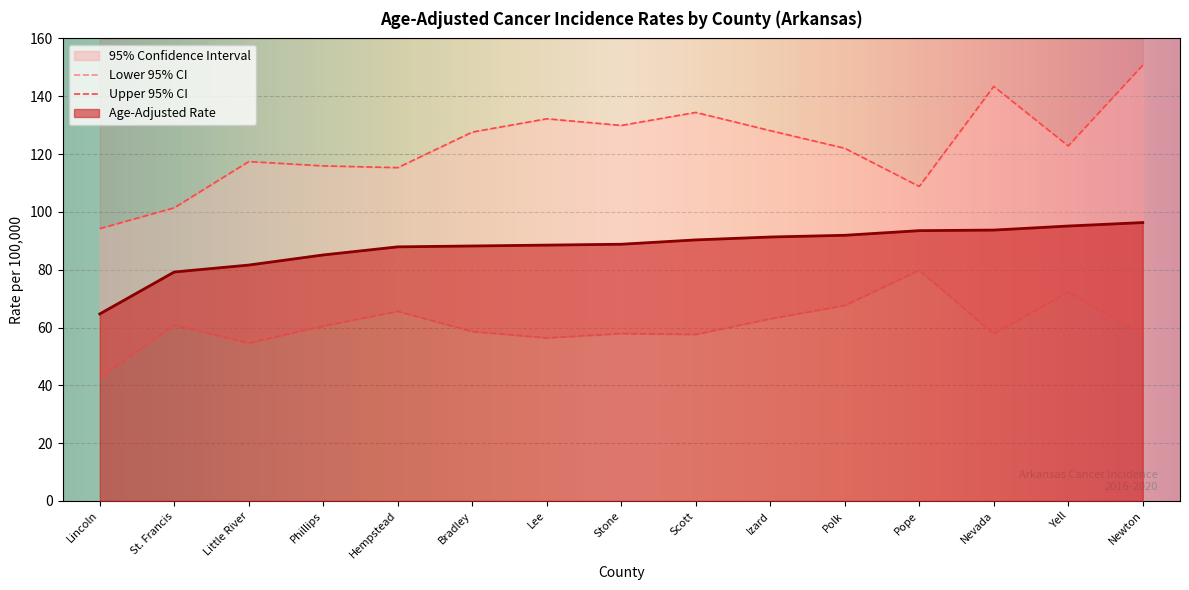

How many data points in Age-Adjusted Rate are less than 88?

5